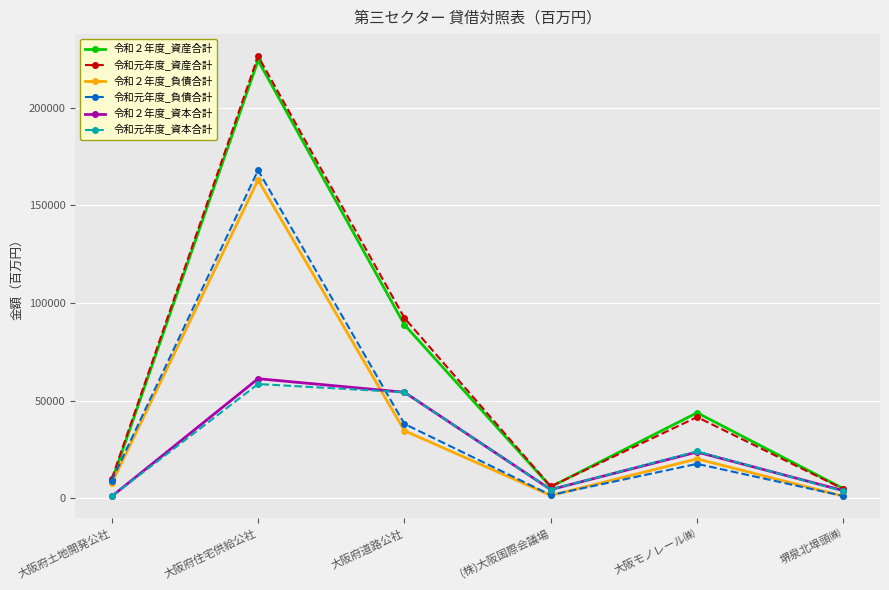

What is the maximum value for 令和元年度_負債合計?

167881